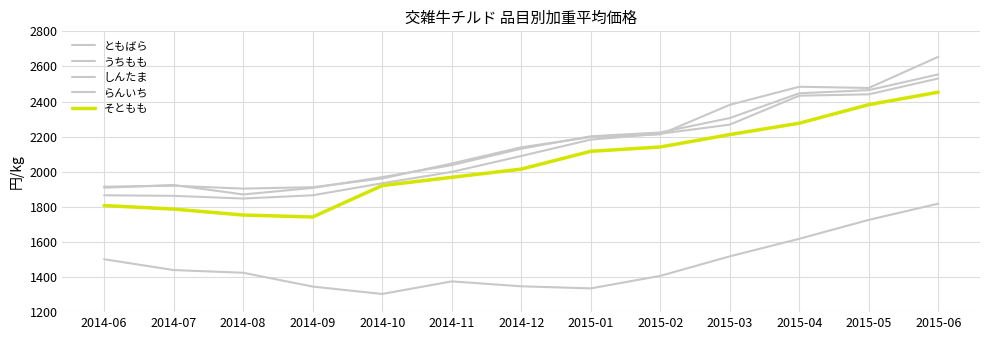

True or false: うちもも and ともばら cross at least once.

False